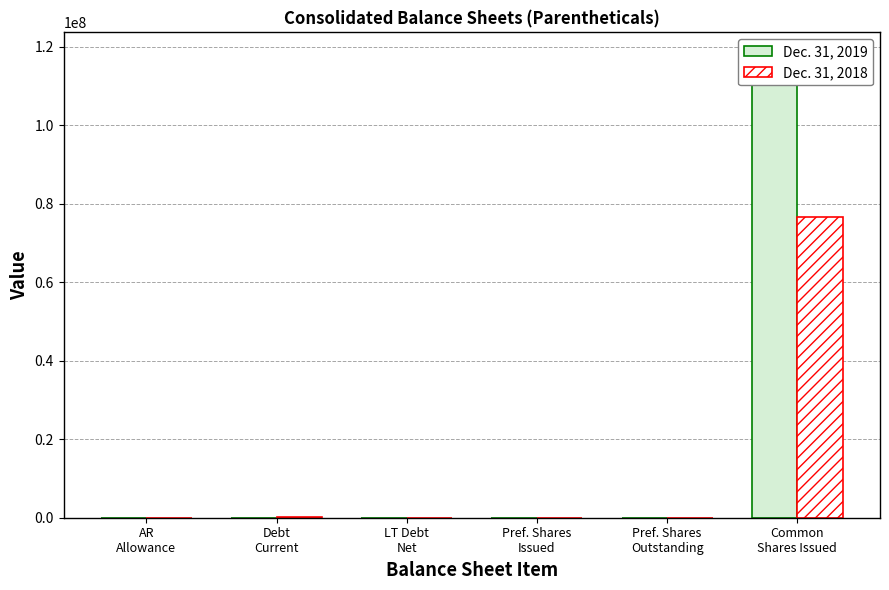

Reading right to left, transcribe all the data shown in this chart.

Dec. 31, 2019: Common
Shares Issued=117742677	Pref. Shares
Outstanding=8280	Pref. Shares
Issued=8280	LT Debt
Net=26232	Debt
Current=24392	AR
Allowance=45
Dec. 31, 2018: Common
Shares Issued=76564829	Pref. Shares
Outstanding=14656	Pref. Shares
Issued=14656	LT Debt
Net=0	Debt
Current=57918	AR
Allowance=642